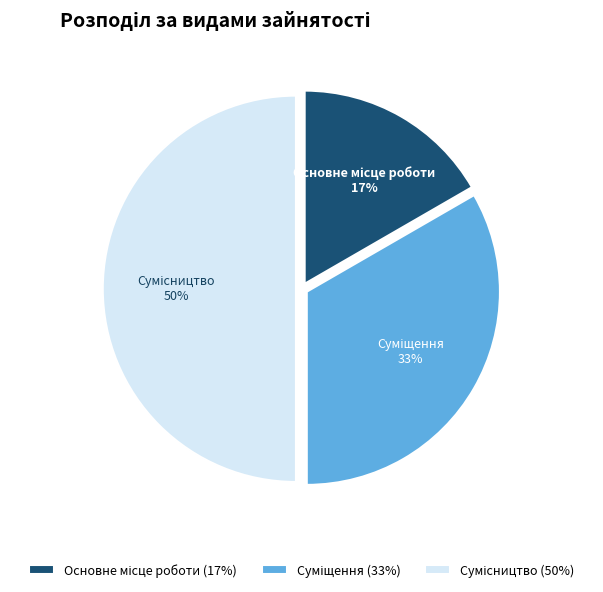

To the nearest percent, what is the average slice percentage?

33%